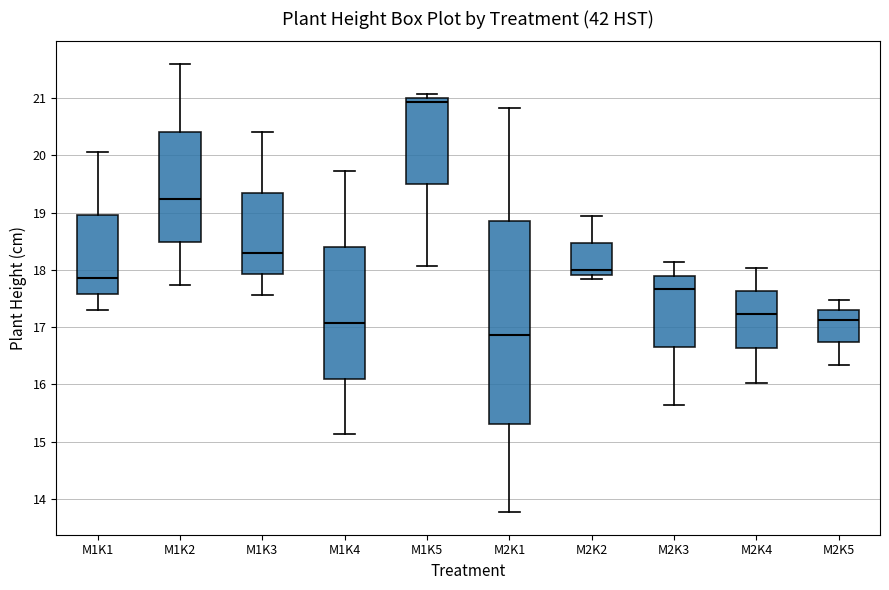

Which box has the highest median line?

M1K5